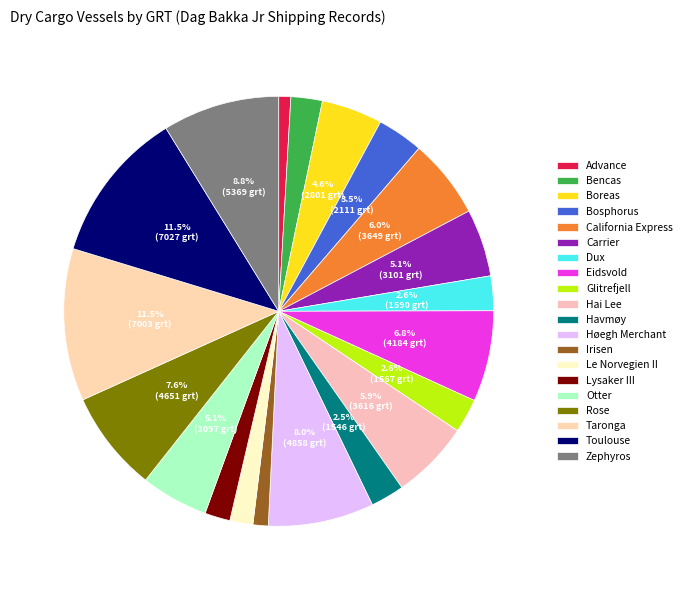

To the nearest percent, what is the difference between the largest and smallest slice percentages?

11%